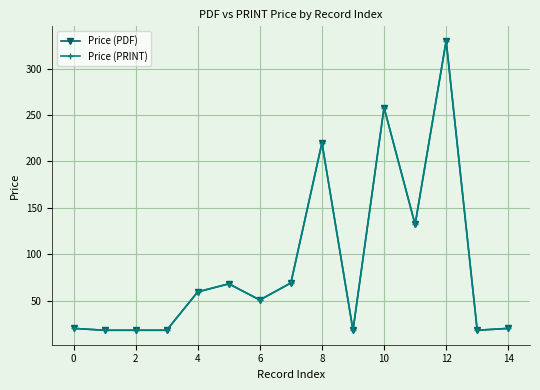

Does the chart have visible grid lines?

Yes